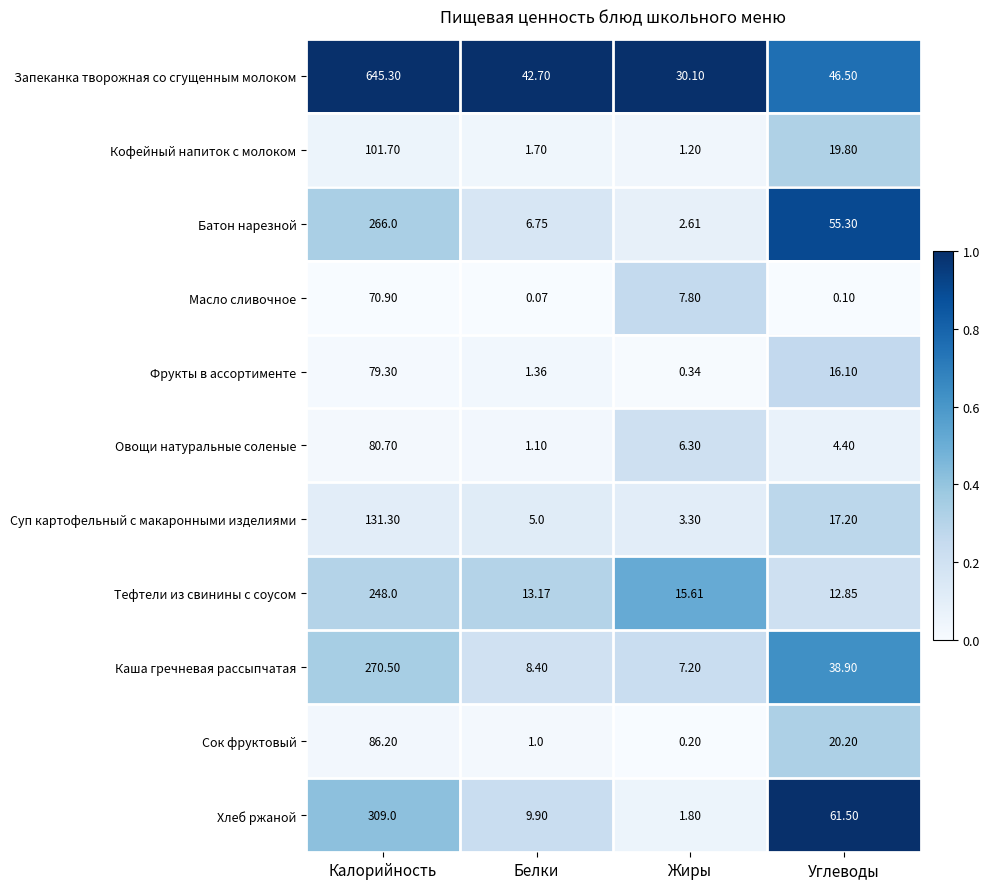

Which series has the largest range (max minus min)?

Запеканка творожная со сгущенным молоком